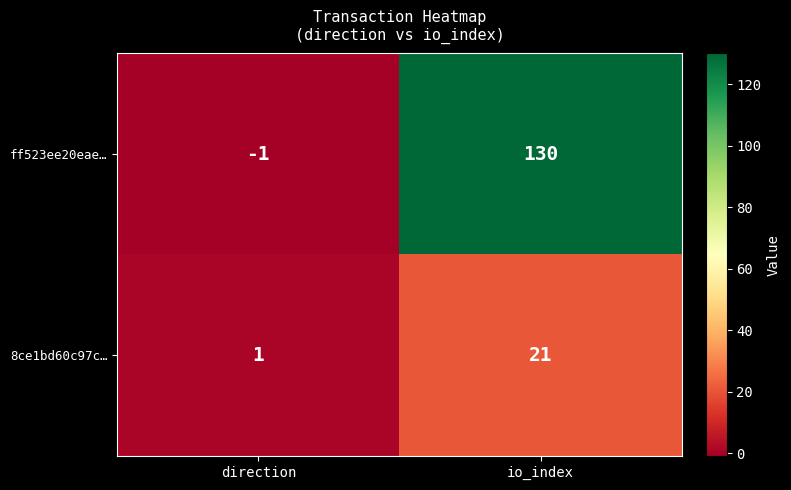

How many categories are shown in the chart?

2